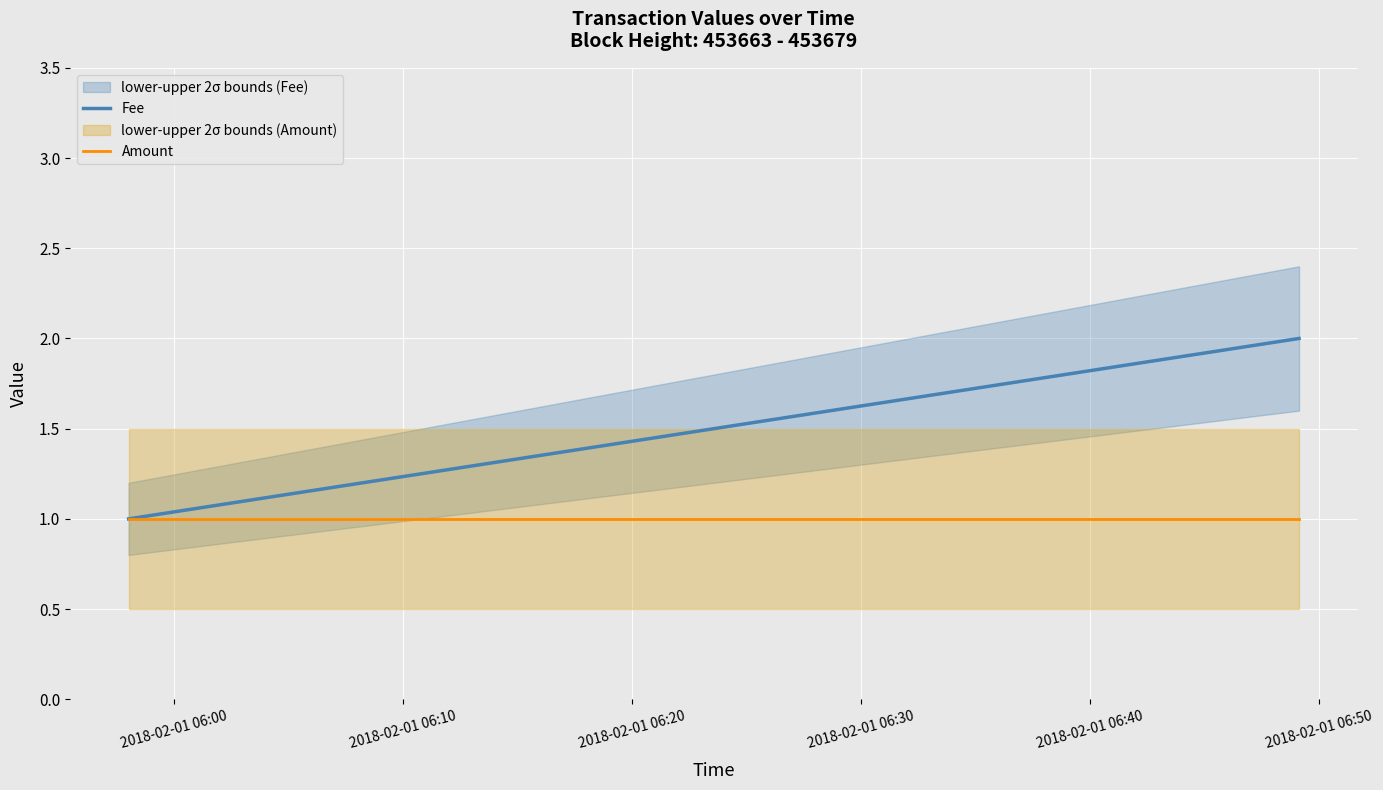

What is the sum of all Amount values?

2